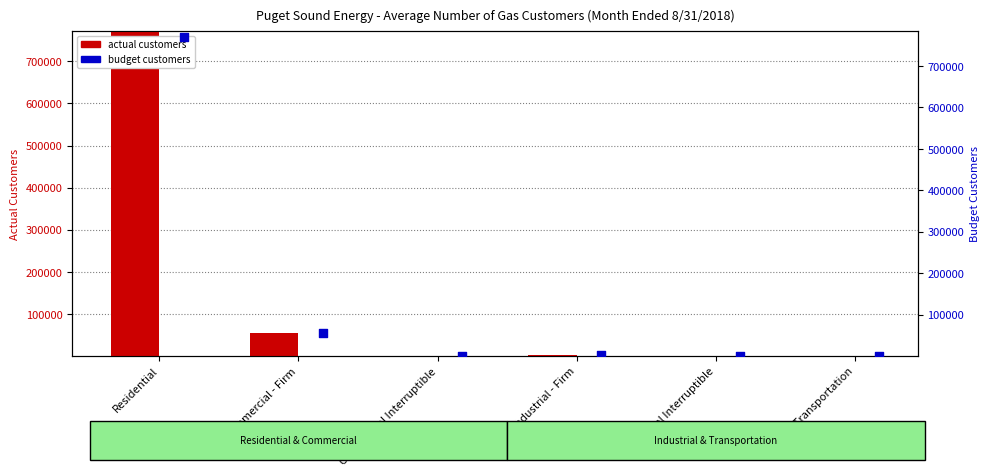

At how many categories does at least one series exceed 22800?

2